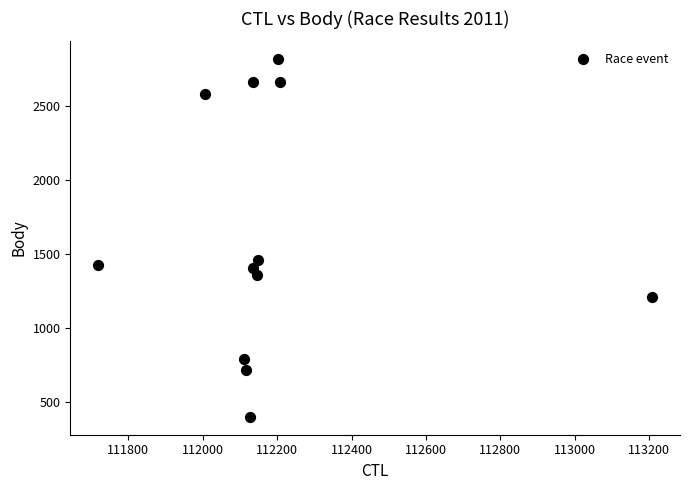

What Y value in the scatter plot is closest to 1607?

1457